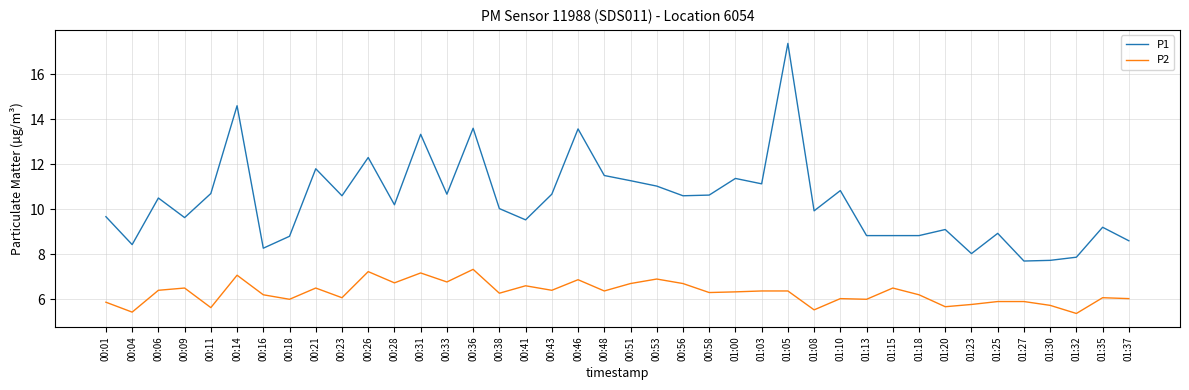

Rank the series at 00:36 from lowest to highest value.

P2, P1